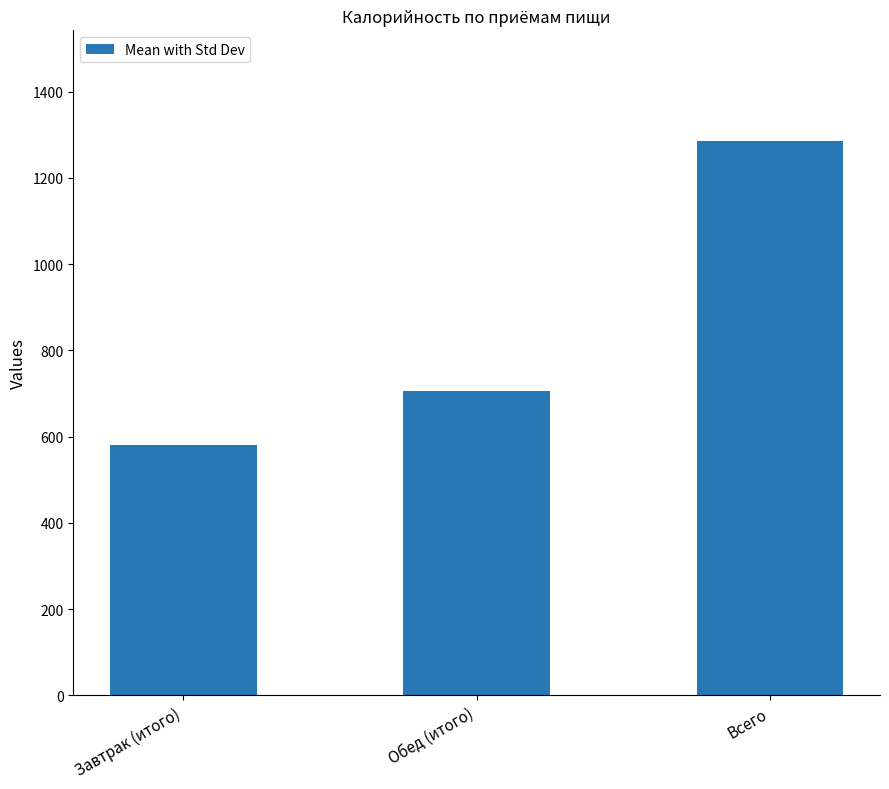

What is the difference between the maximum and minimum values?

705.0